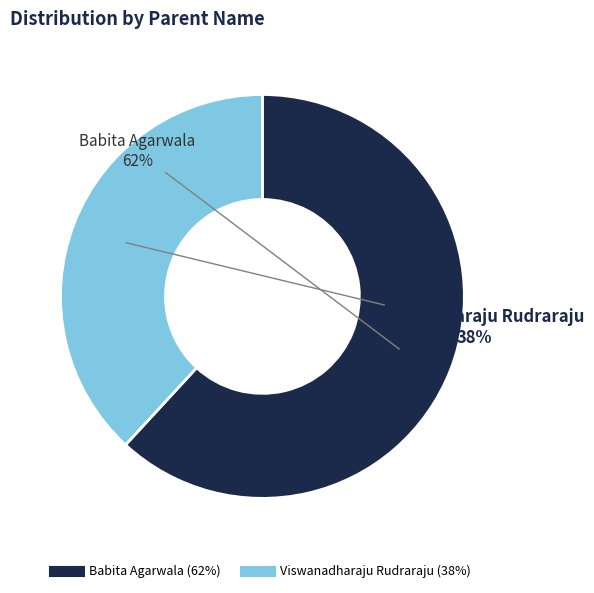

What is the ratio of the value at Viswanadharaju Rudraraju to the value at Babita Agarwala?

0.6